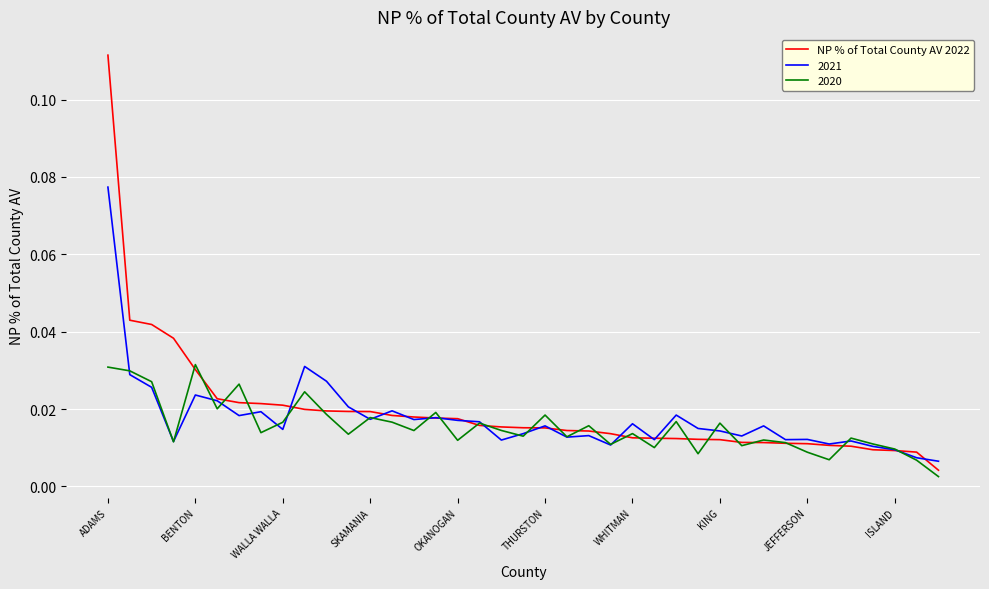

Rank the series by their maximum value, from highest to lowest.

NP % of Total County AV 2022, 2021, 2020